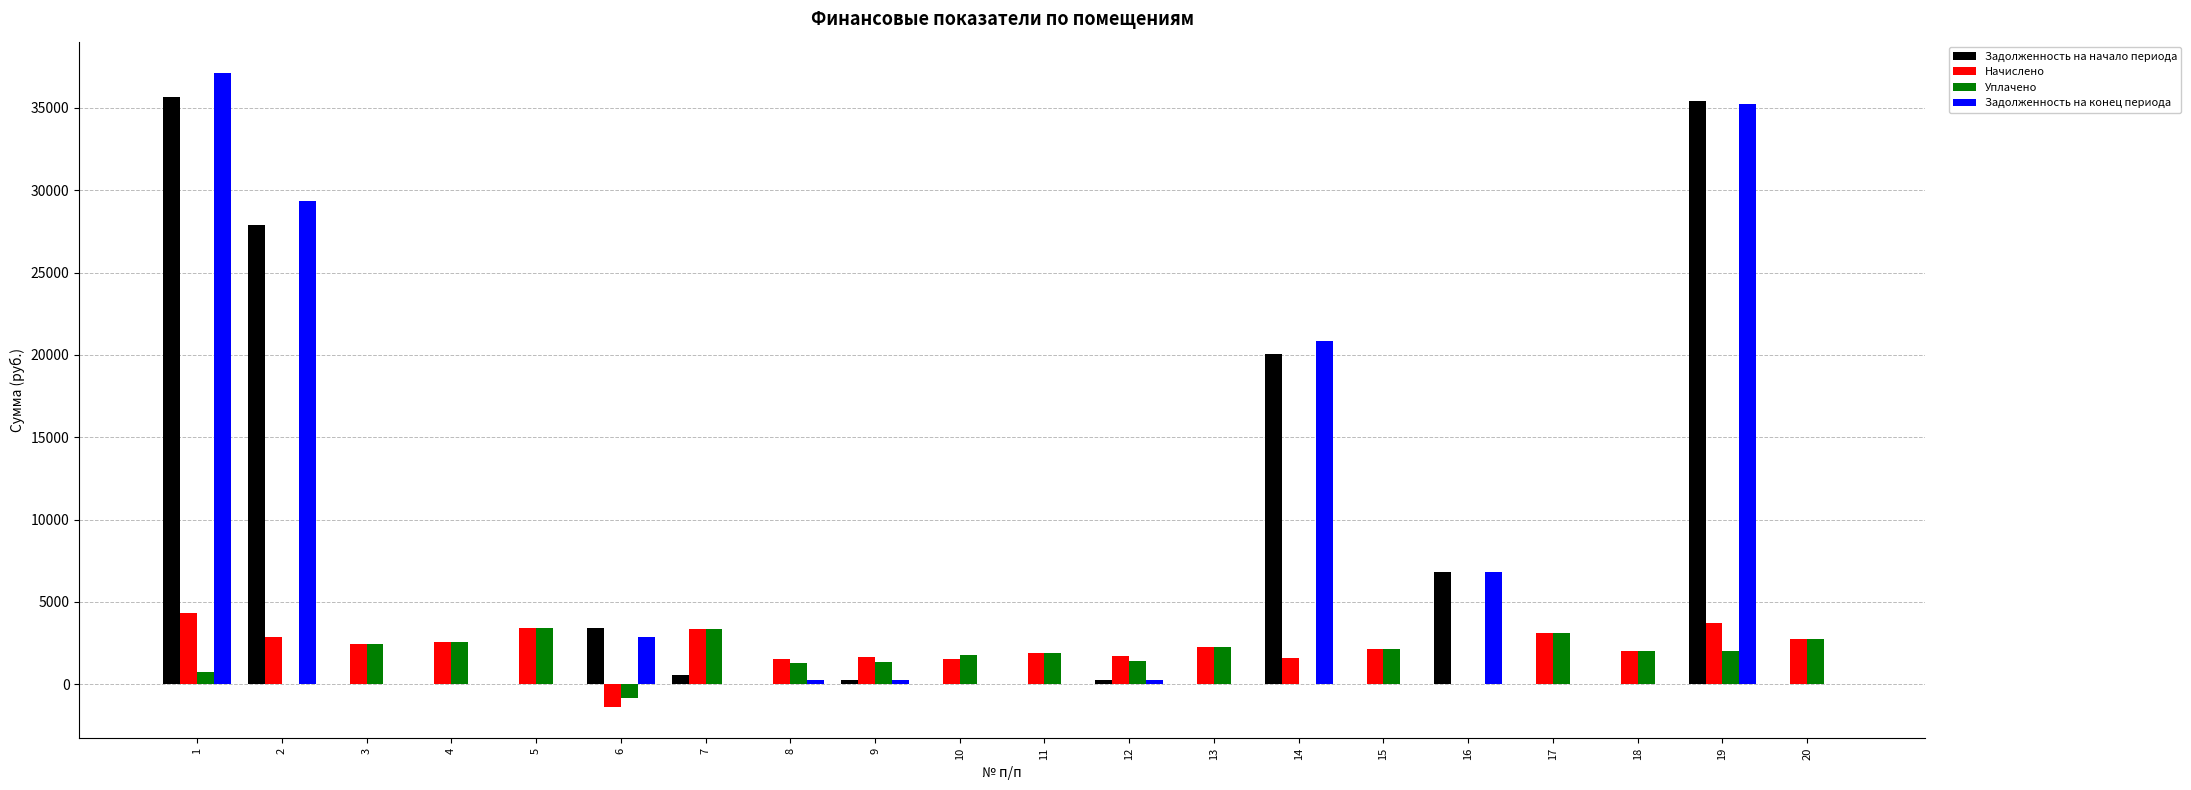

Is the value of Начислено at 10 greater than the value of Задолженность на конец периода at 14?

No